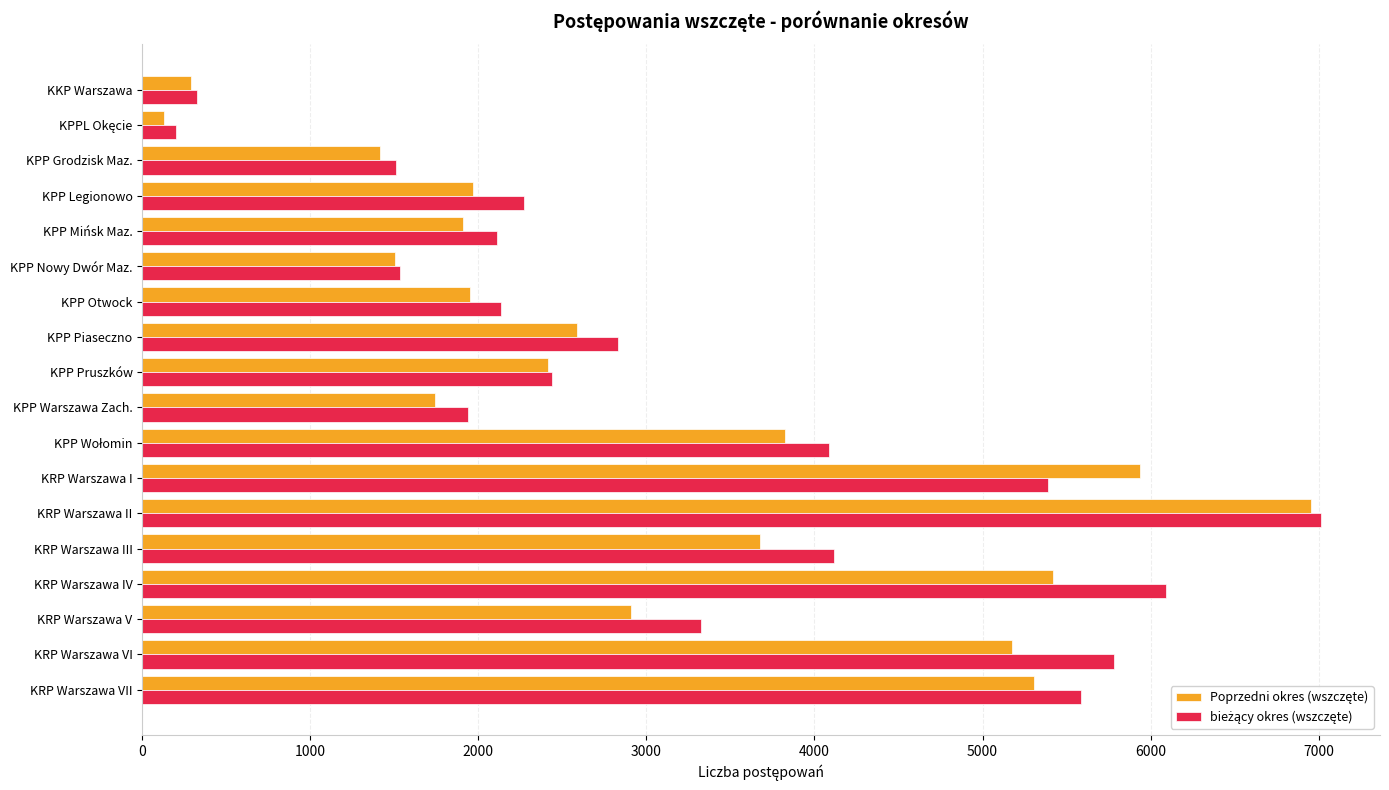

At which category is the sum across all series the highest?

KRP Warszawa II